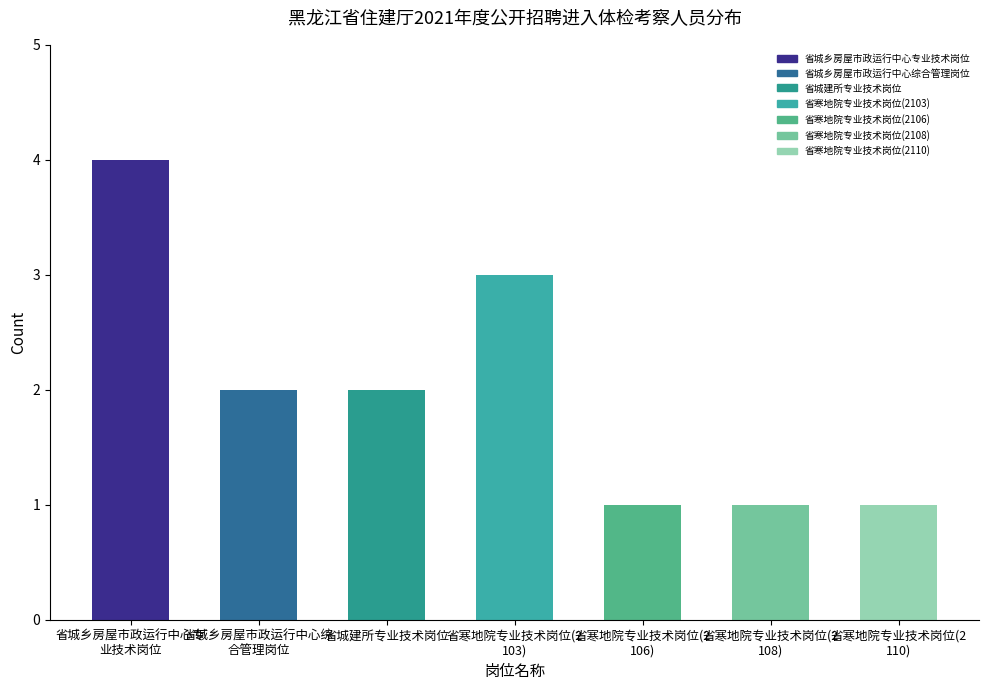

What is the change in value from 省城乡房屋市政运行中心专
业技术岗位 to 省寒地院专业技术岗位(2
110)?

-3